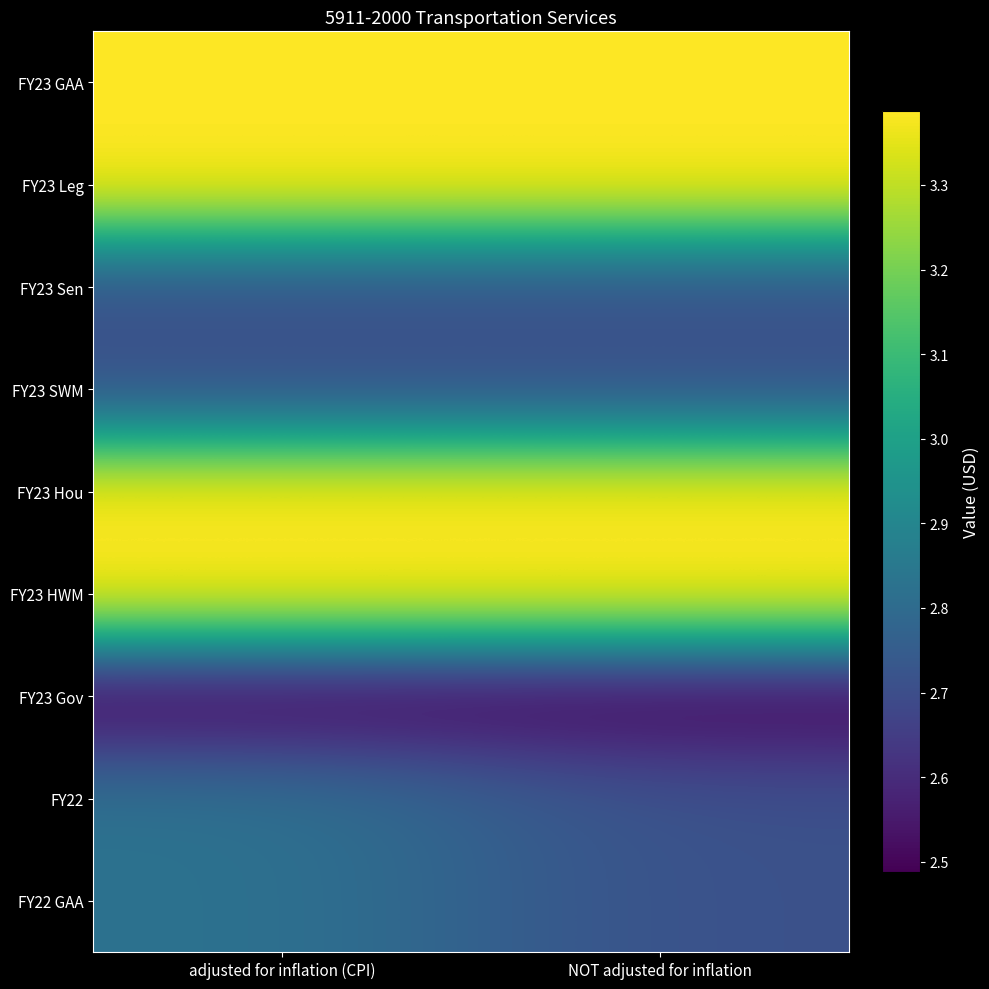

Reading right to left, transcribe all the data shown in this chart.

FY23 GAA: NOT adjusted for inflation=33869314	adjusted for inflation (CPI)=33869314
FY23 Leg: NOT adjusted for inflation=33869314	adjusted for inflation (CPI)=33869314
FY23 Sen: NOT adjusted for inflation=27095451	adjusted for inflation (CPI)=27095451
FY23 SWM: NOT adjusted for inflation=27095451	adjusted for inflation (CPI)=27095451
FY23 Hou: NOT adjusted for inflation=33869314	adjusted for inflation (CPI)=33869314
FY23 HWM: NOT adjusted for inflation=33869314	adjusted for inflation (CPI)=33869314
FY23 Gov: NOT adjusted for inflation=24878794	adjusted for inflation (CPI)=24878794
FY22: NOT adjusted for inflation=27095451	adjusted for inflation (CPI)=28267659
FY22 GAA: NOT adjusted for inflation=27095451	adjusted for inflation (CPI)=28267659